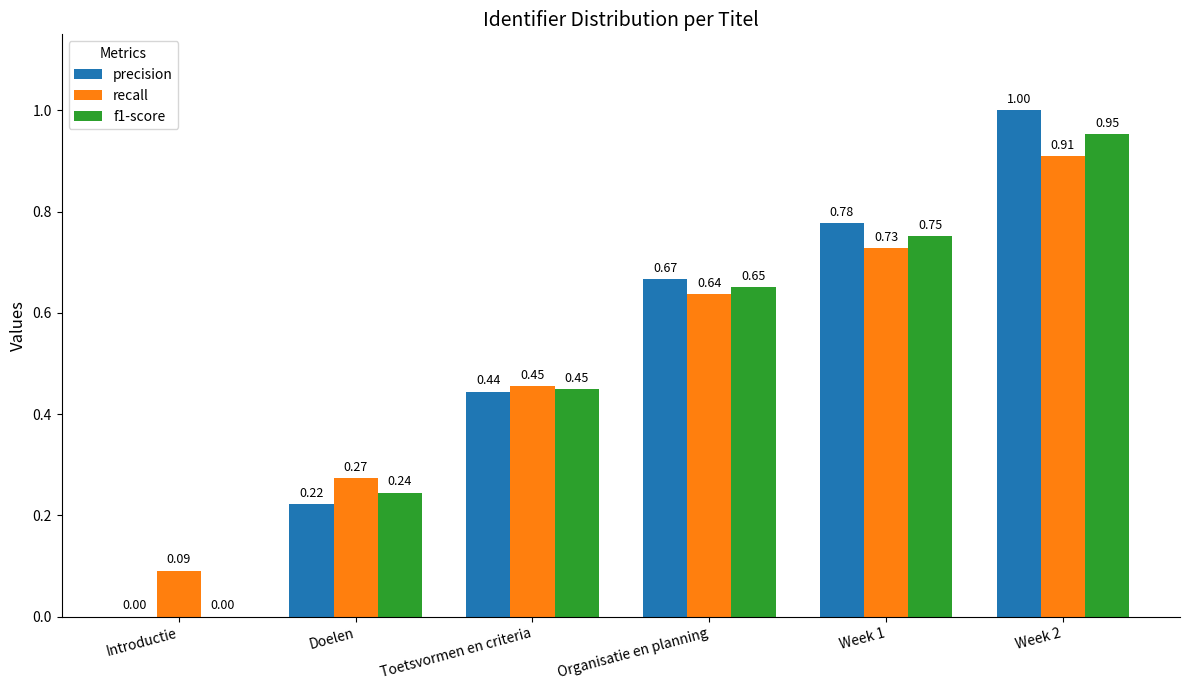

What is the sum of all f1-score values?

3.0